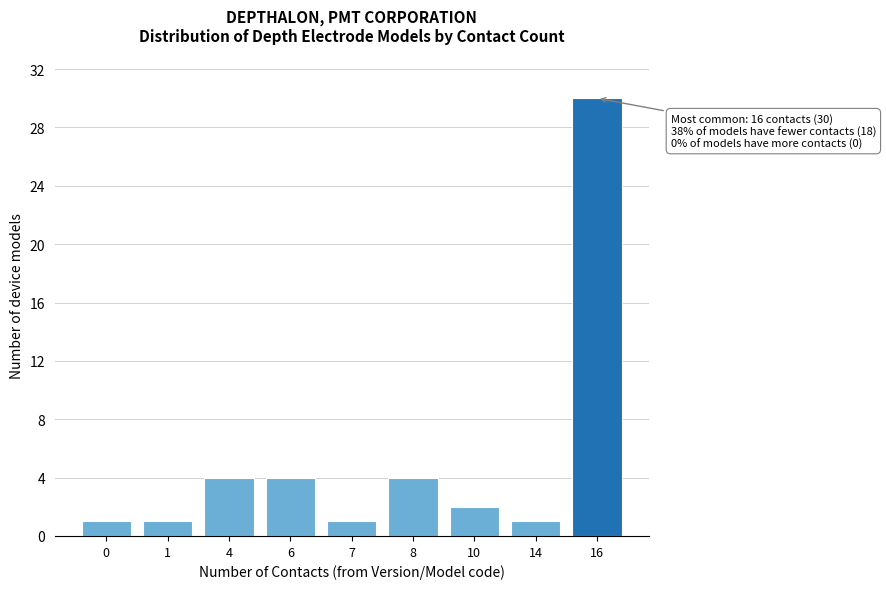

Reading right to left, extract all data points from this chart.

16=30	14=1	10=2	8=4	7=1	6=4	4=4	1=1	0=1